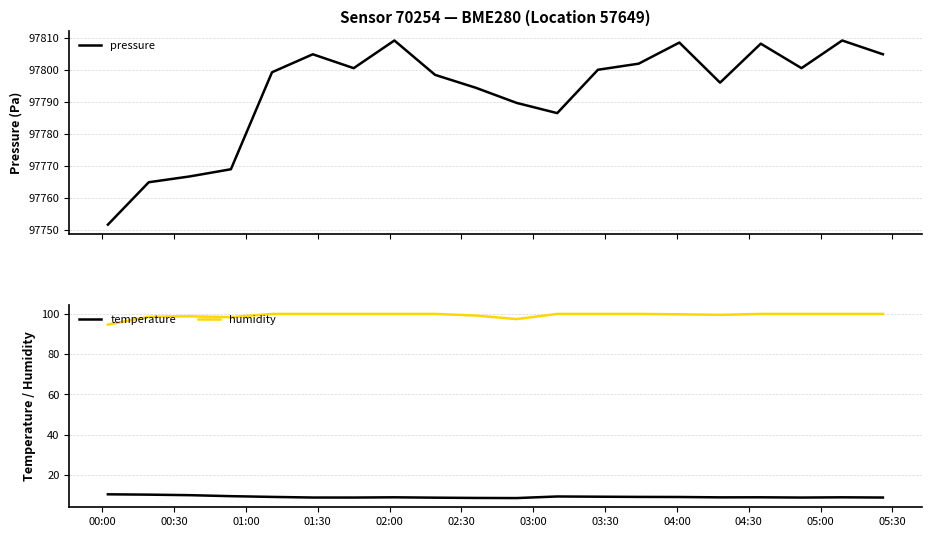

True or false: pressure and humidity intersect in this chart.

False